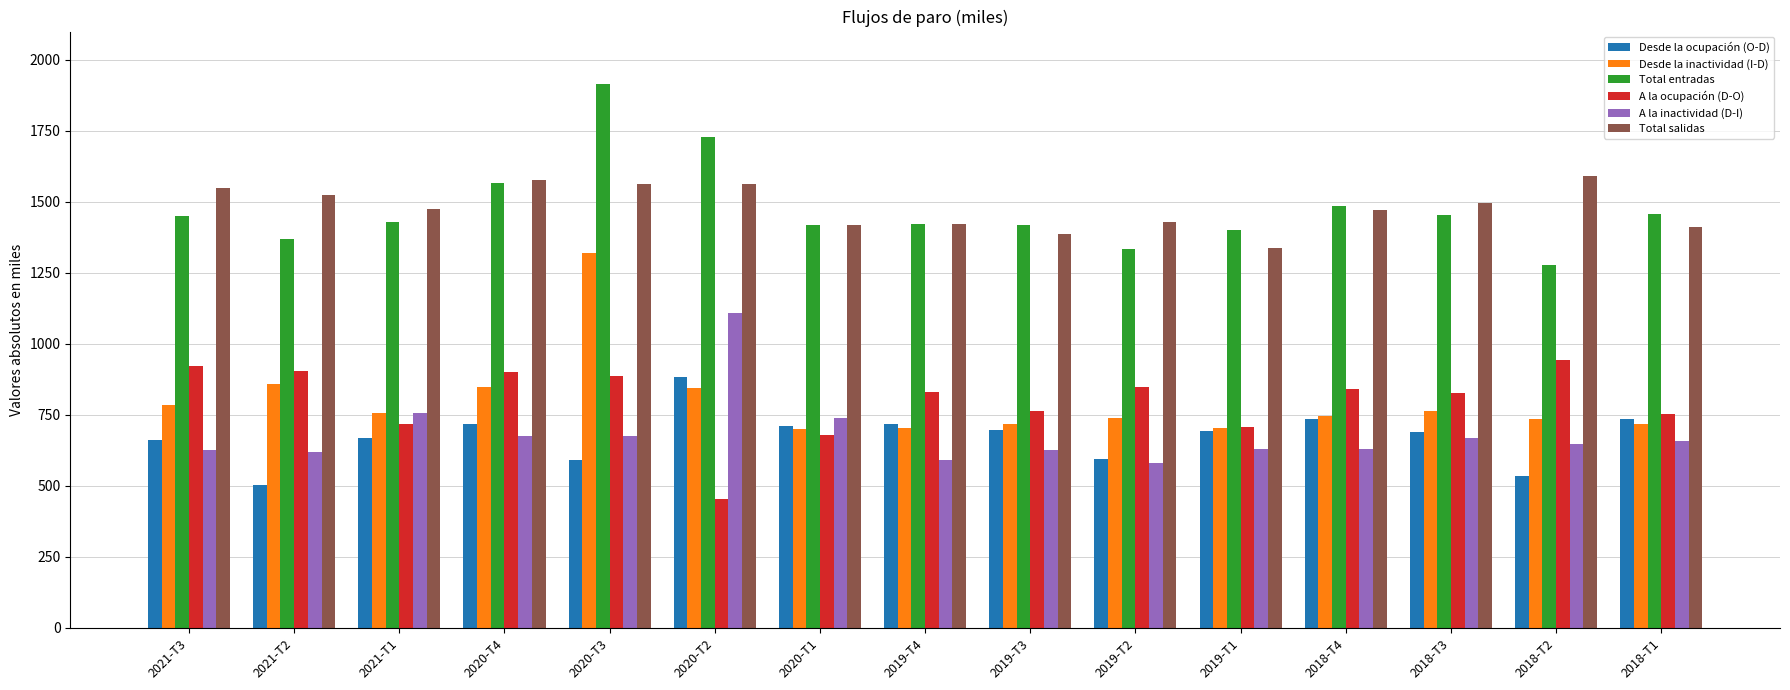

What is the difference between the maximum and minimum values in the Total salidas series?

253.8